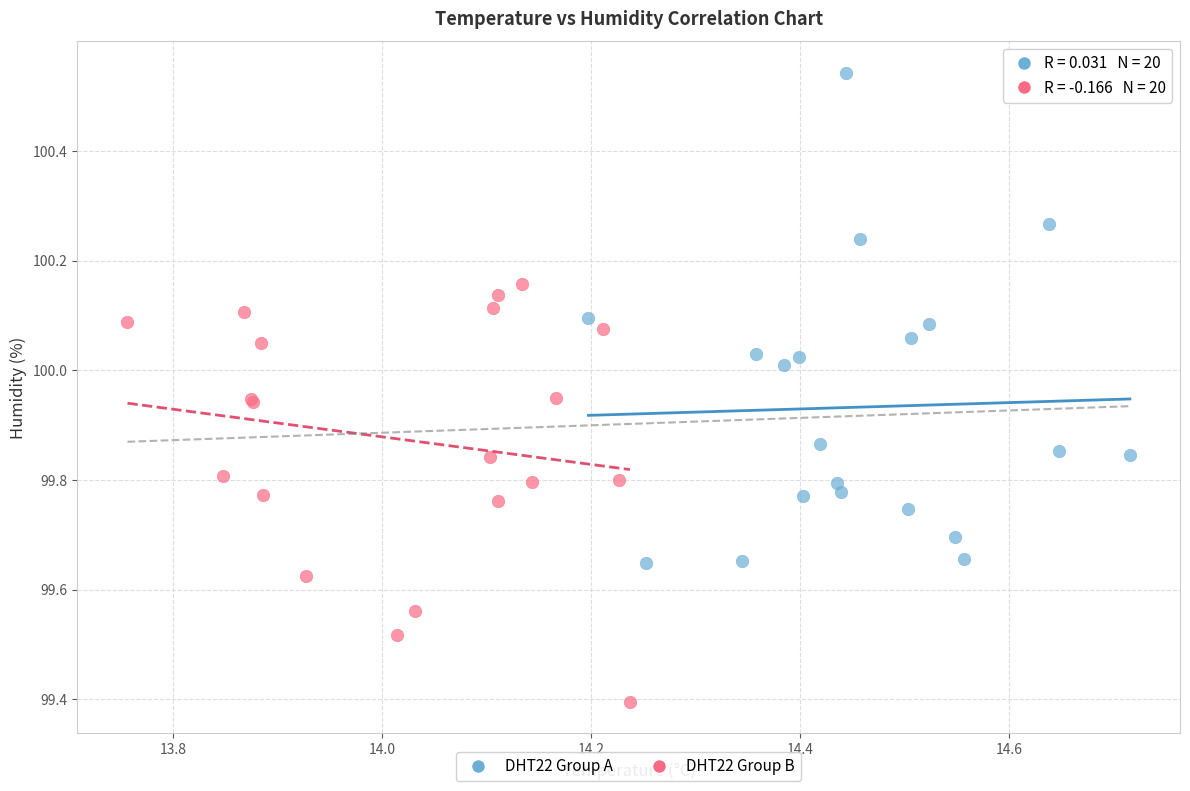

Which series reaches the minimum Y coordinate?

DHT22 Group B